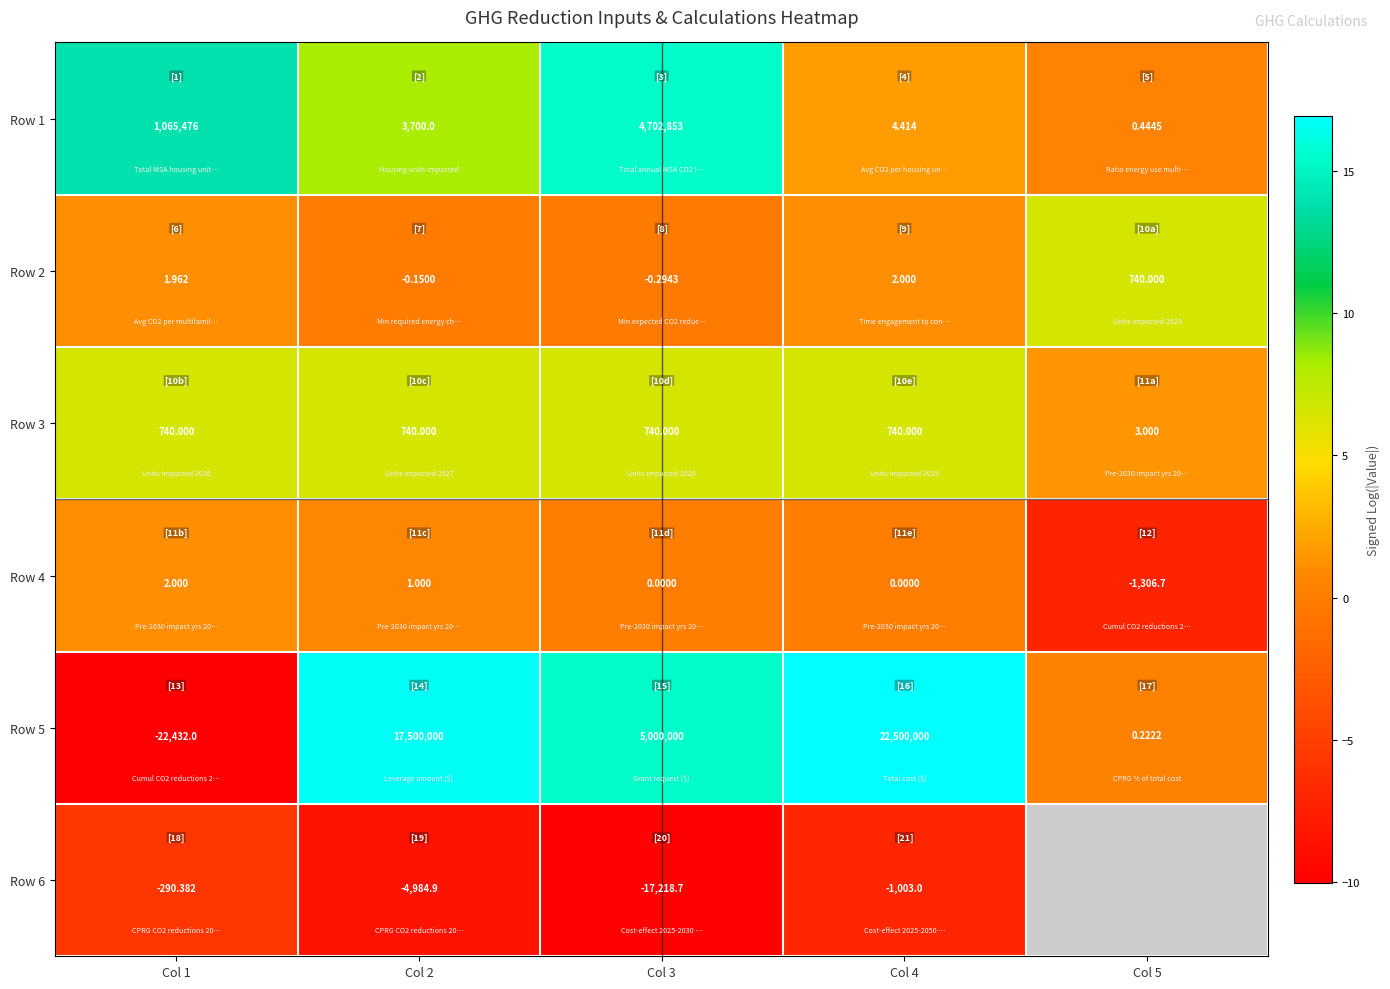

What is the maximum value shown in the chart?

16.9